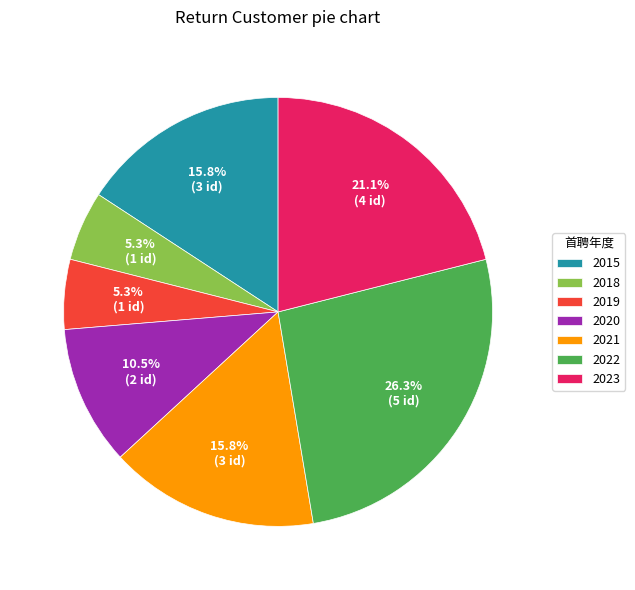

Does 2022 represent more than half of the total?

No